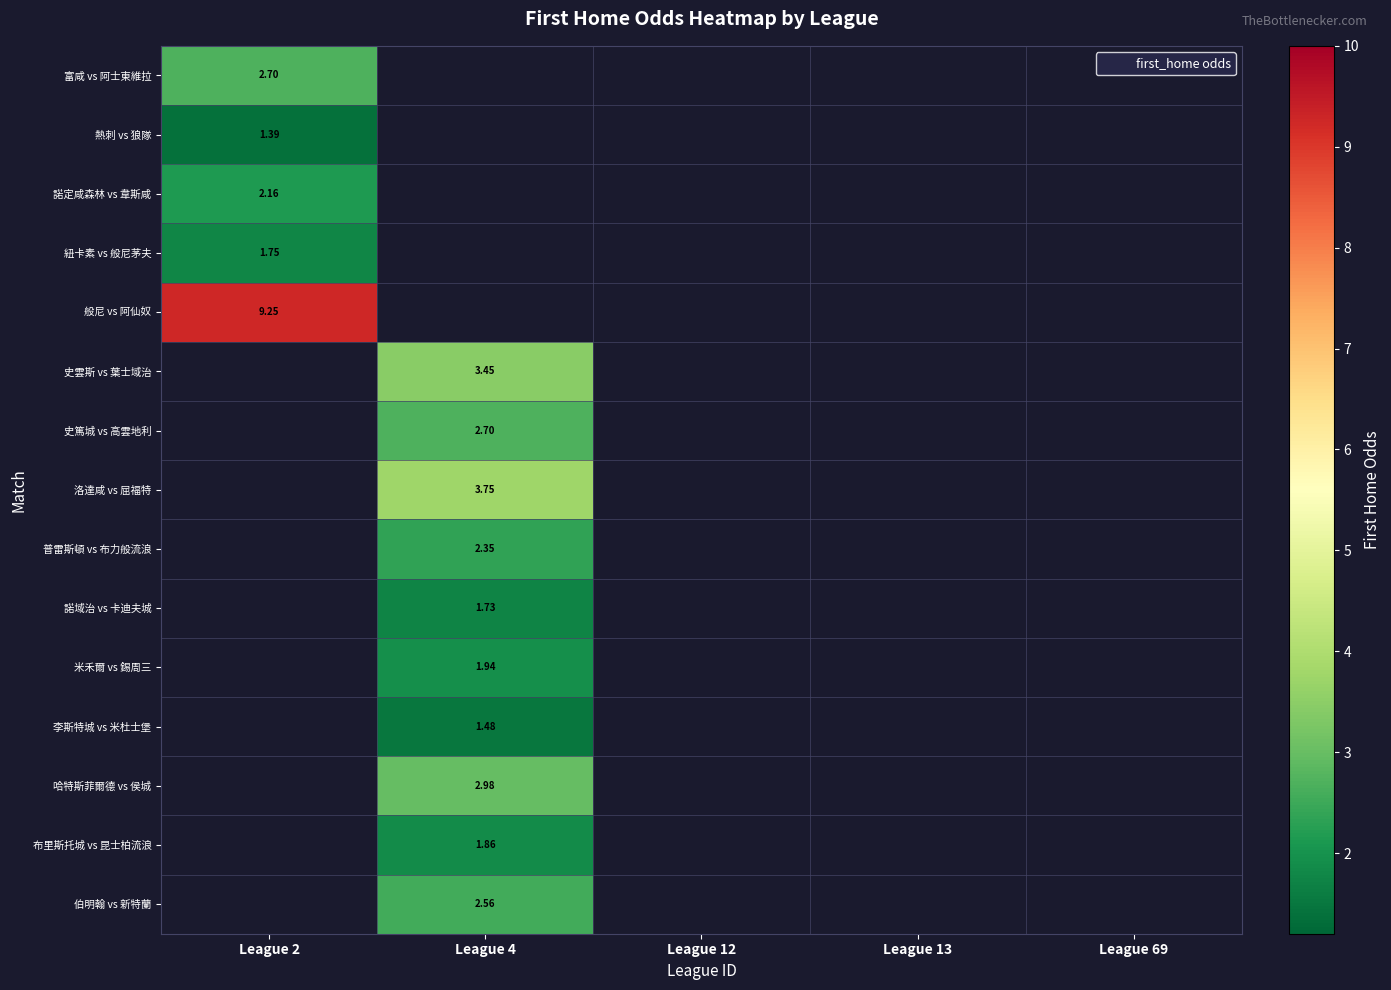

What is the maximum value for 紐卡素 vs 般尼茅夫?

1.8